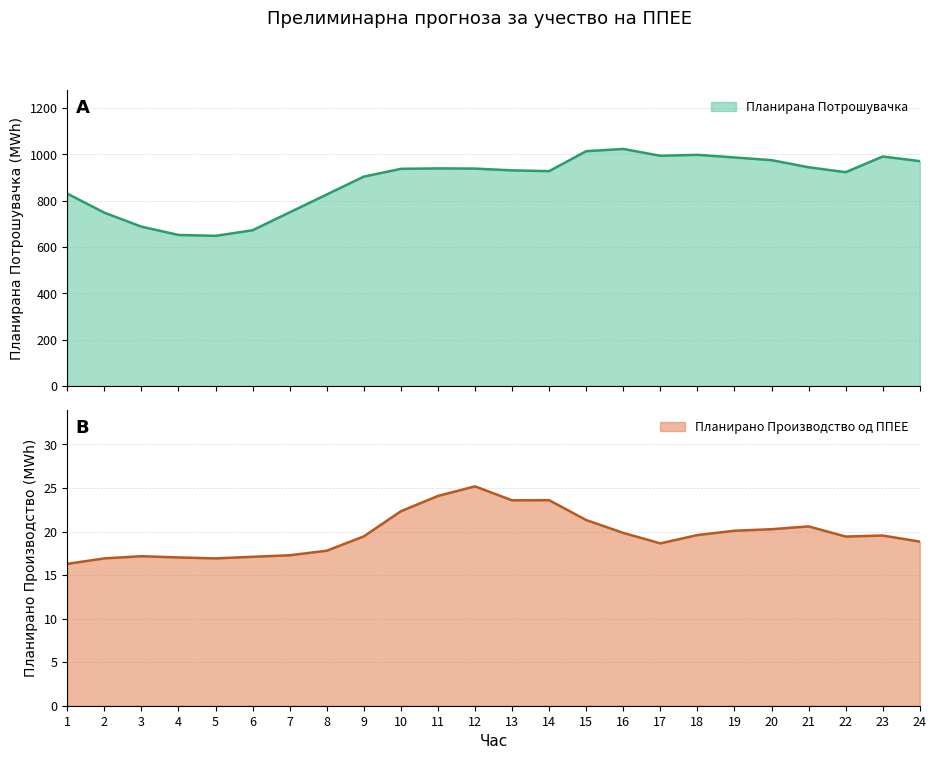

How many lines are shown in the chart?

2